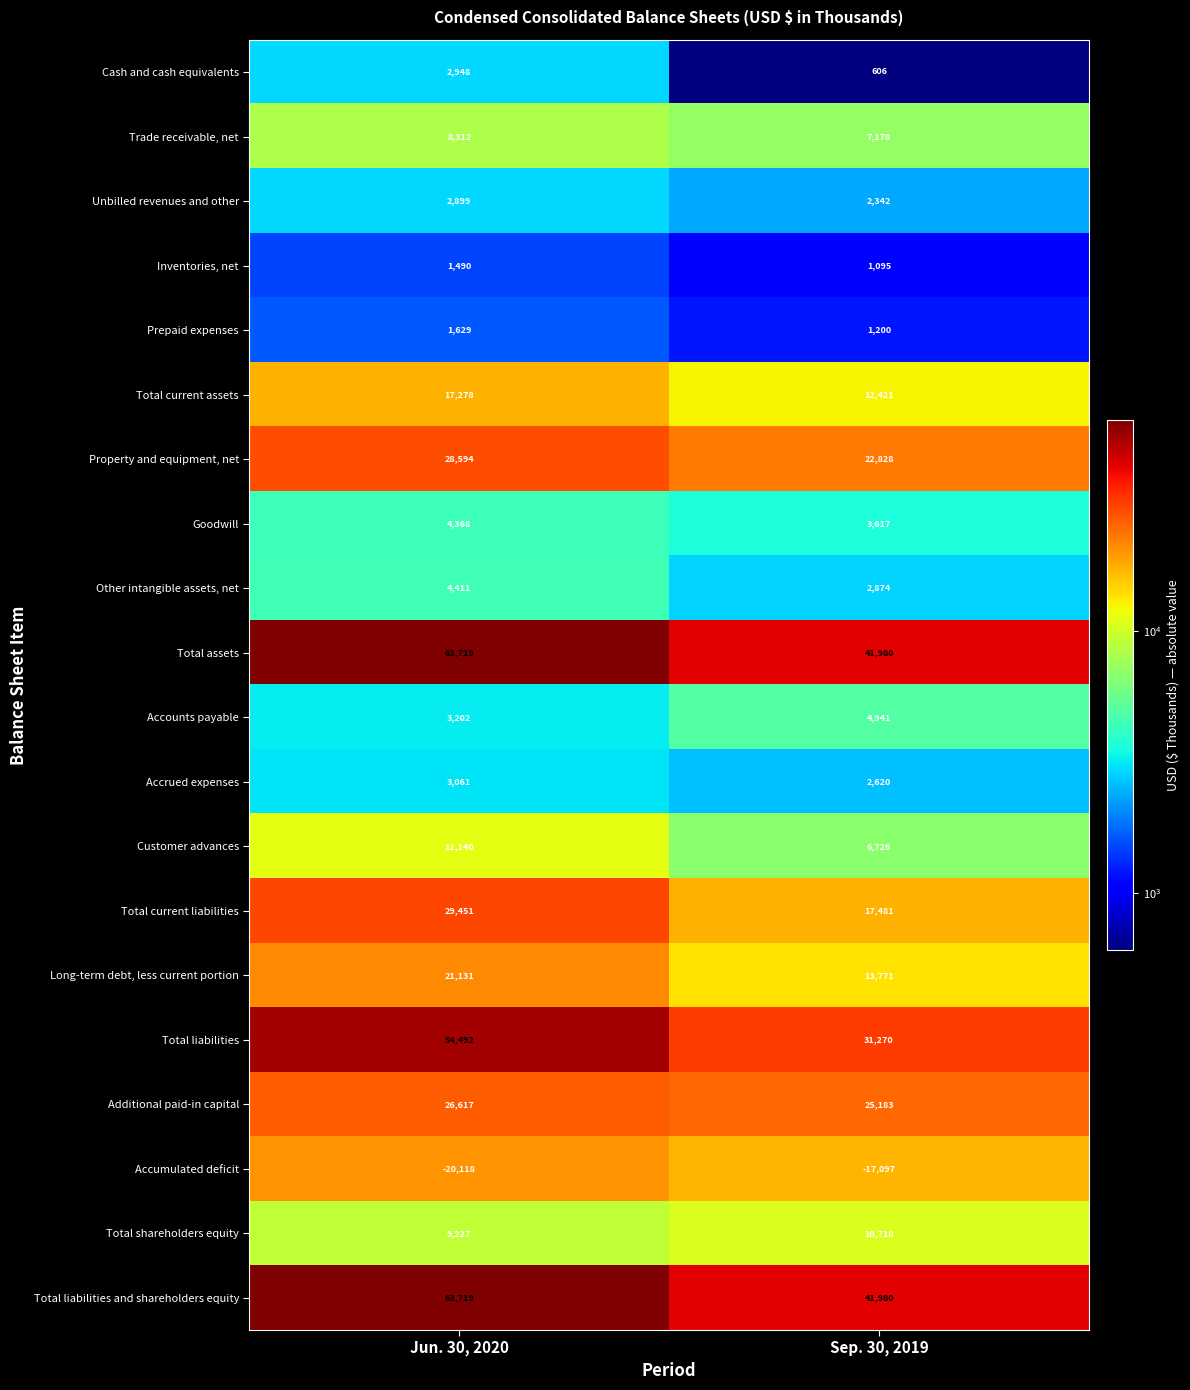

At which category is the sum across all series the highest?

Jun. 30, 2020